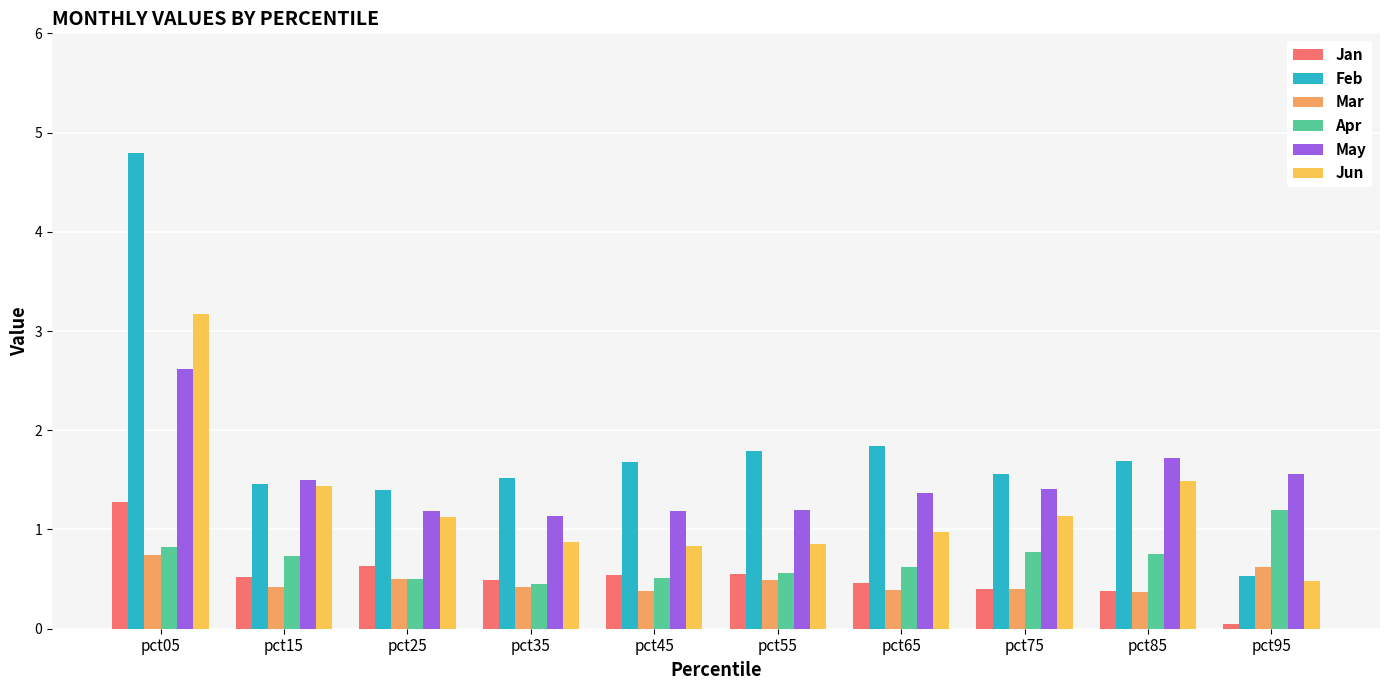

How many series are shown in this chart?

6